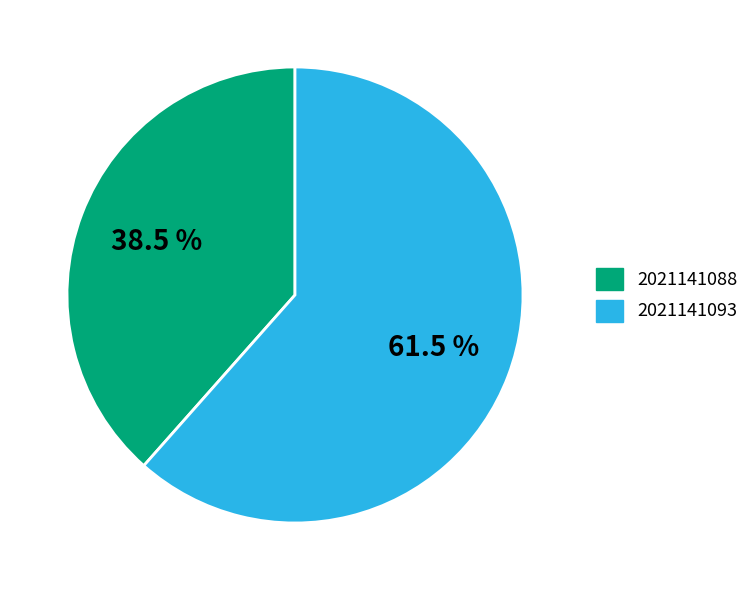

To the nearest percent, what is the average slice percentage?

50%